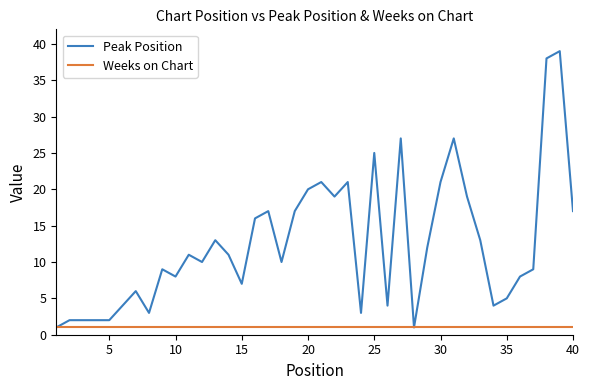

What is the greatest value displayed?

39